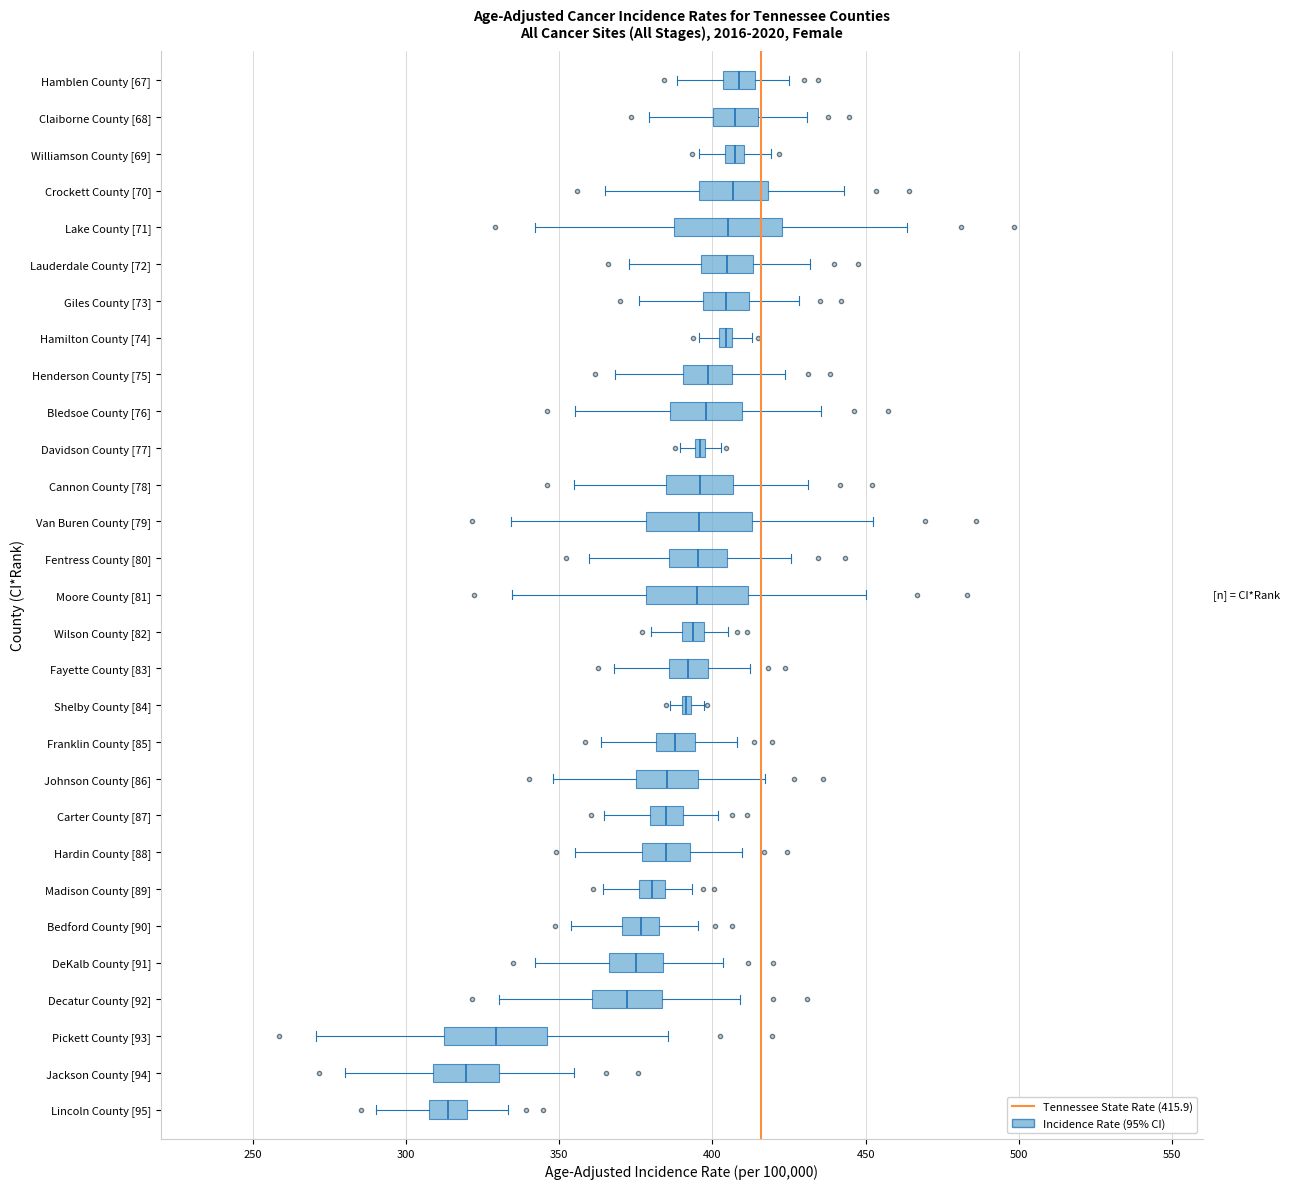

Which box has the furthest to the left median line?

Lincoln County [95]